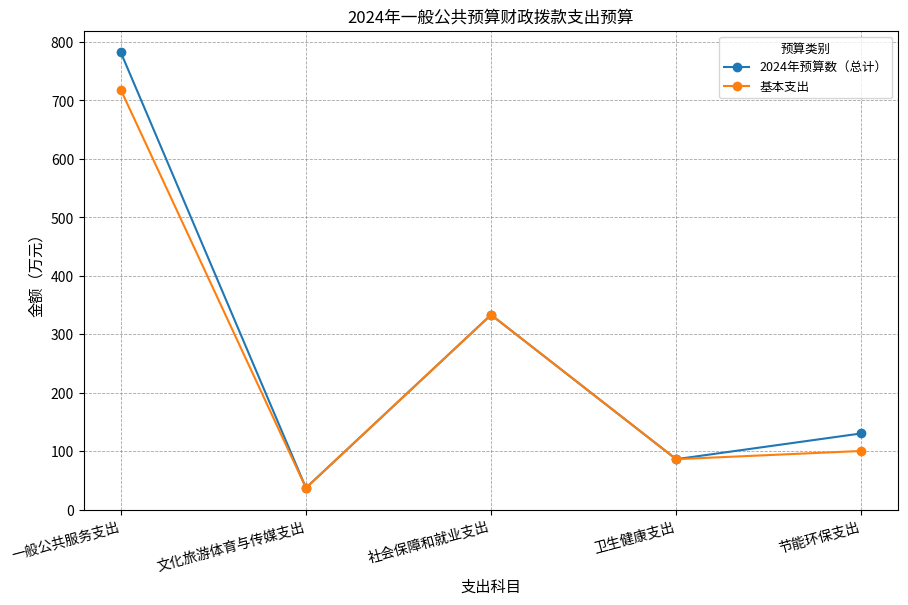

Read the 2024年预算数（总计） value at 一般公共服务支出.

782.1